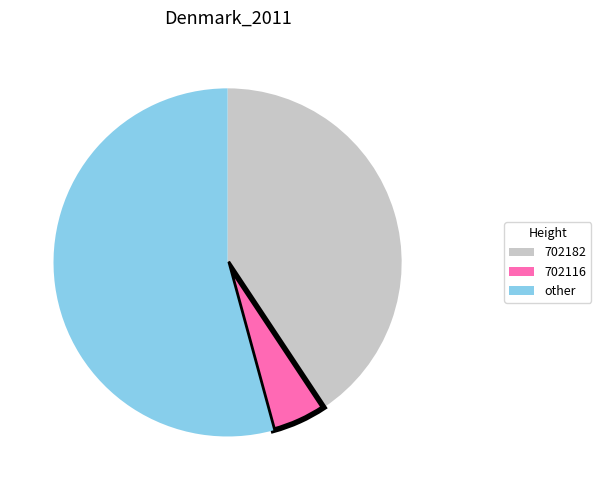

Is there any slice that represents more than half of the pie?

Yes